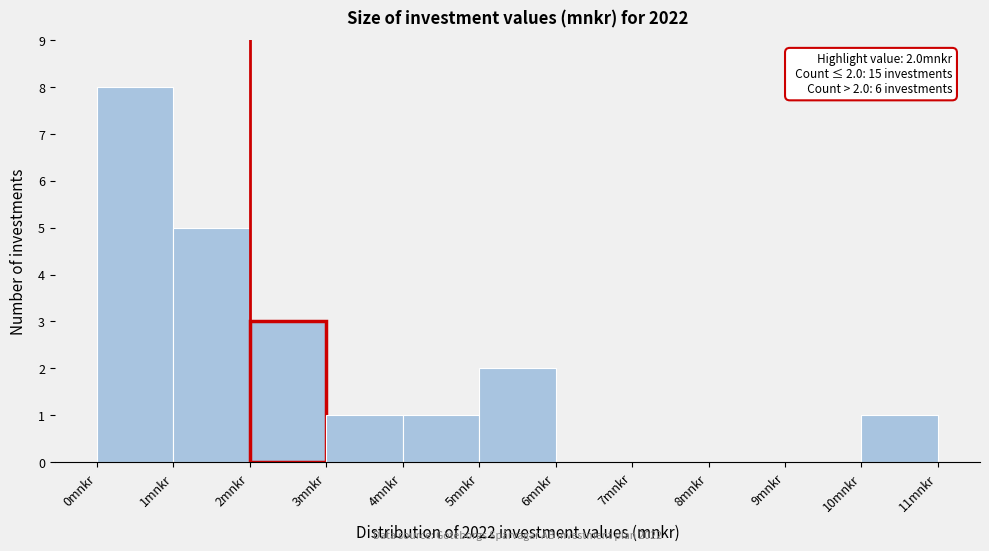

Over which range of the x-axis is the bar tallest?

0 to 1